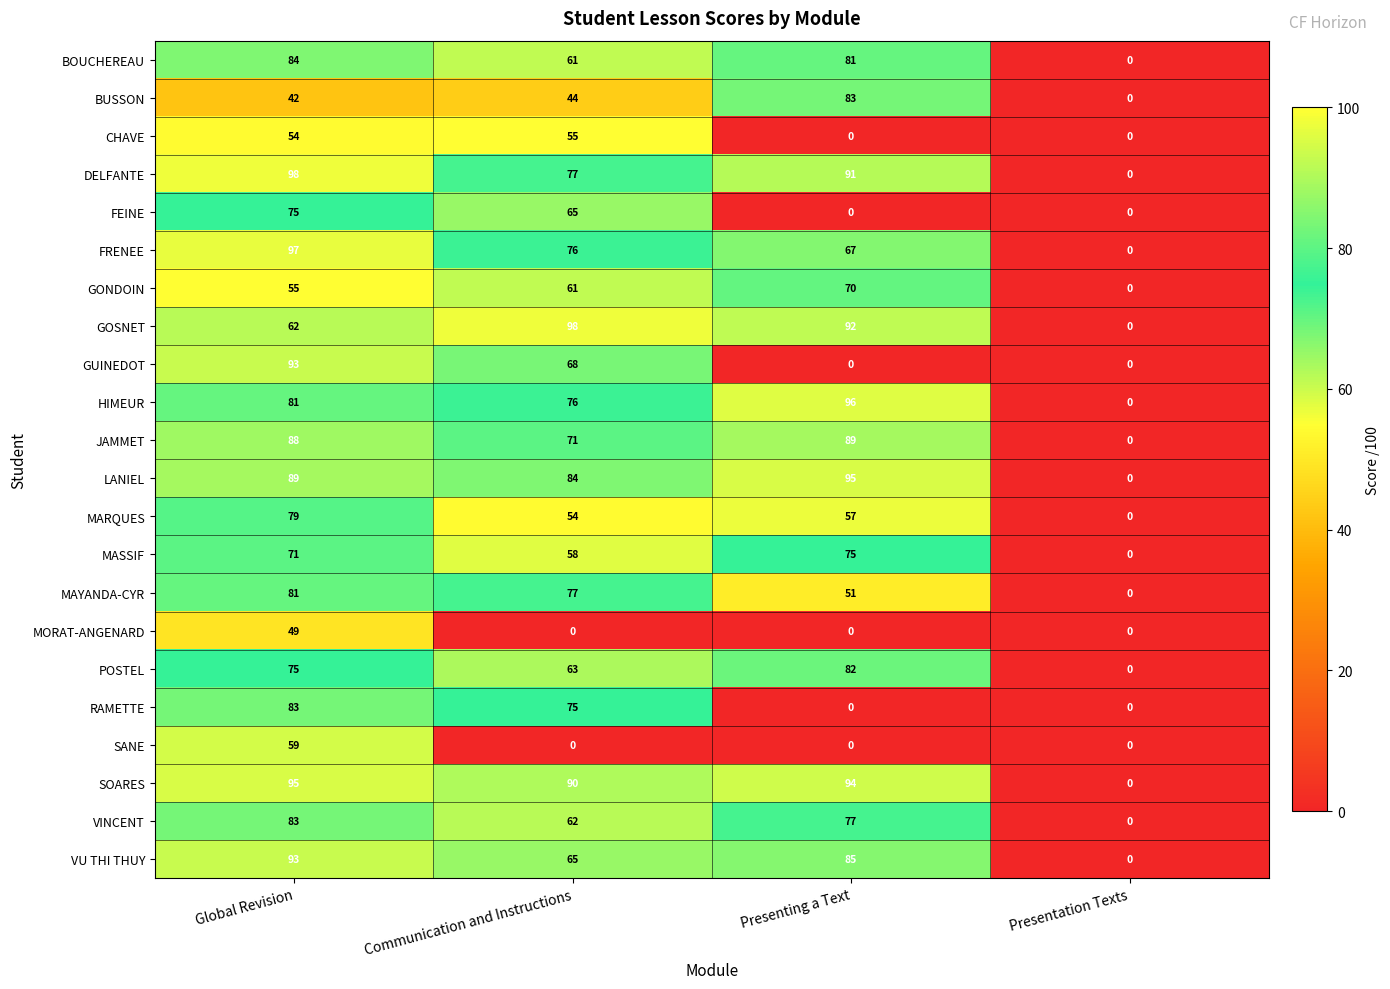

What is the difference between the maximum and minimum values in the VINCENT series?

83